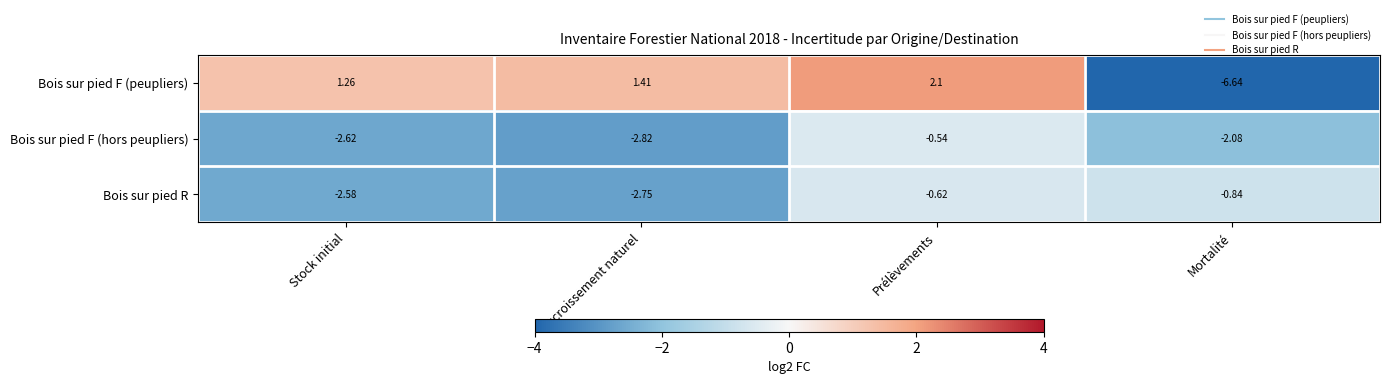

Which category has the lowest value in the Bois sur pied F (hors peupliers) series?

Accroissement naturel